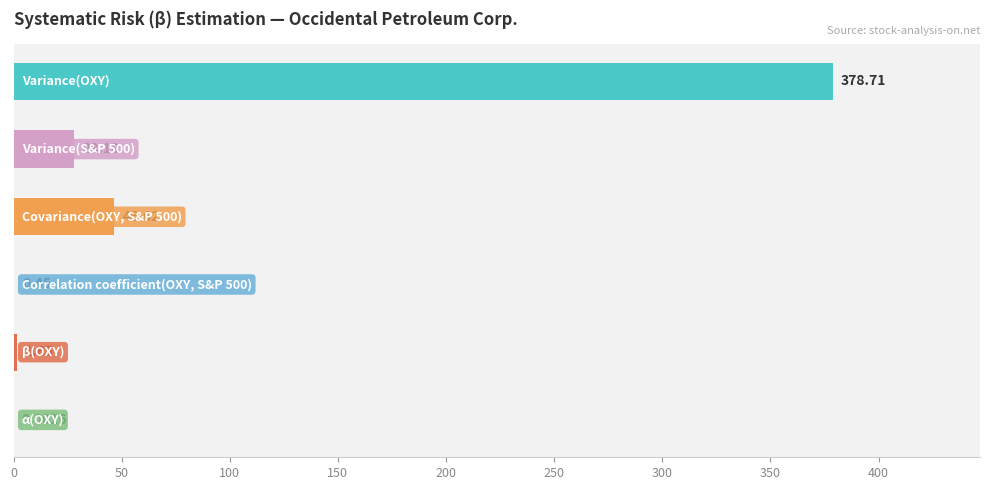

Are the bars horizontal?

Yes